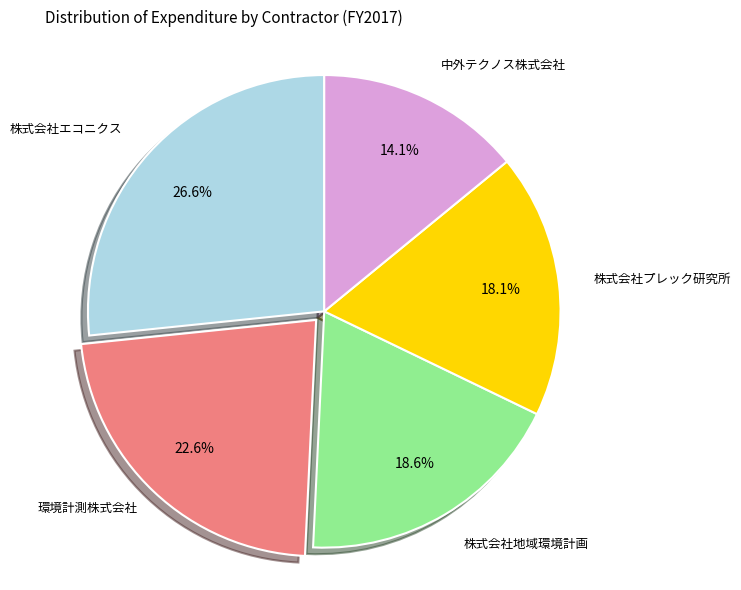

Is there any slice that represents more than half of the pie?

No